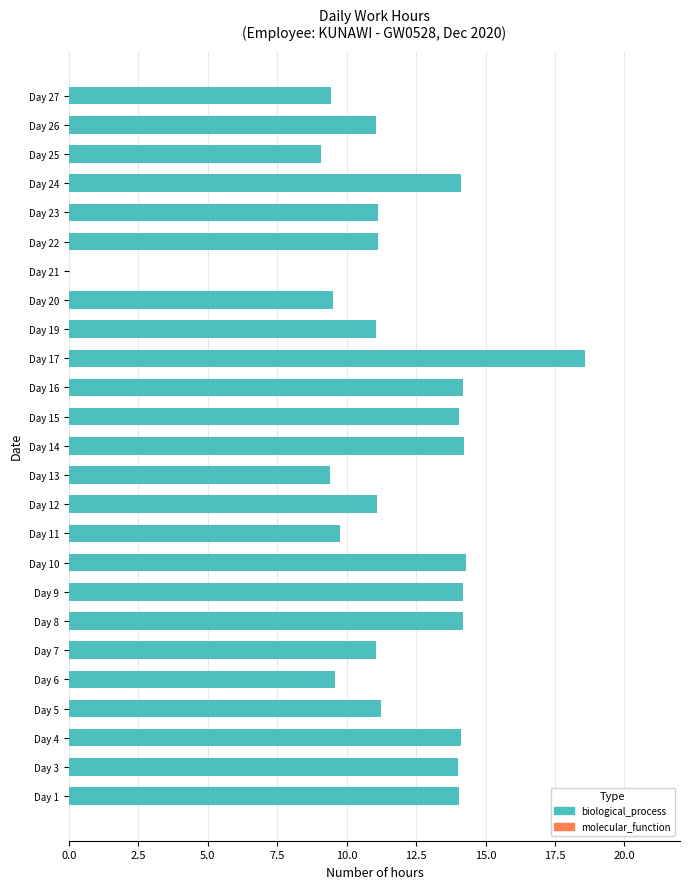

Which category has the highest value across all series?

Day 17